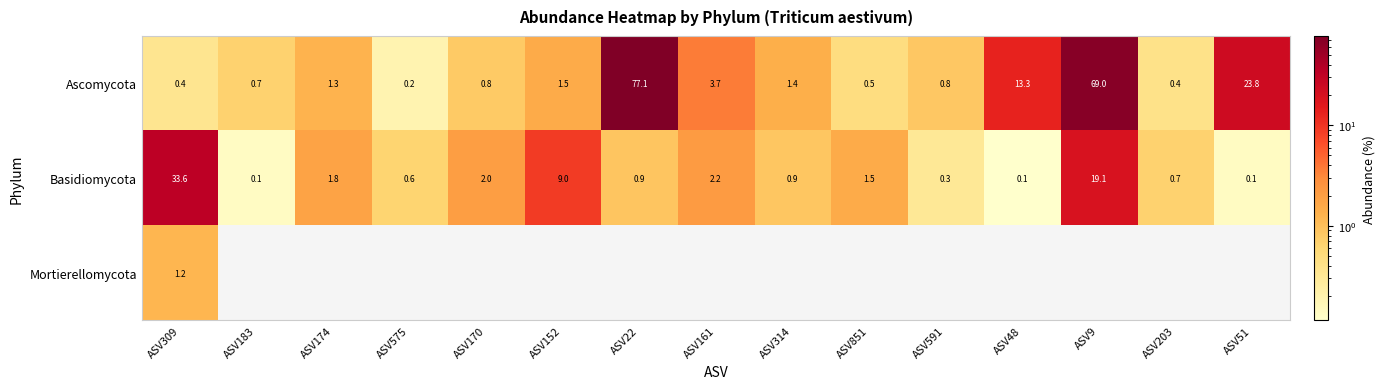

At which label does Ascomycota reach its minimum?

ASV575